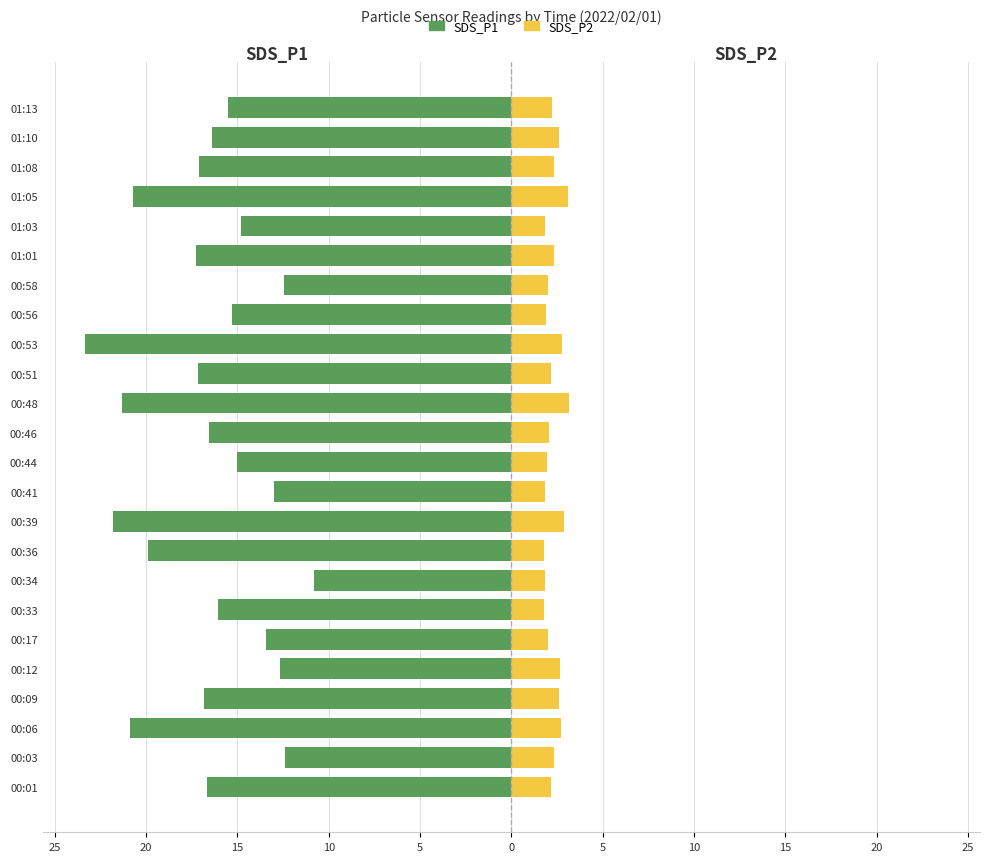

What is the difference between the maximum and minimum values in the SDS_P2 series?

1.4